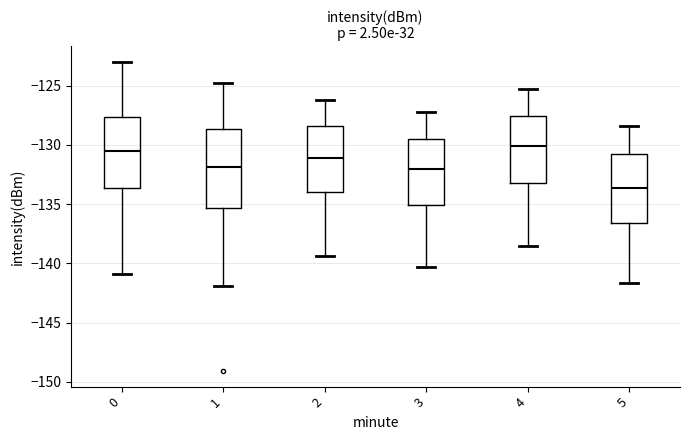

Where is the upper edge of the box at x = 5 on the y-axis? The values are not printed on the chart, so give them approximately, as read against the axis.

-130.5